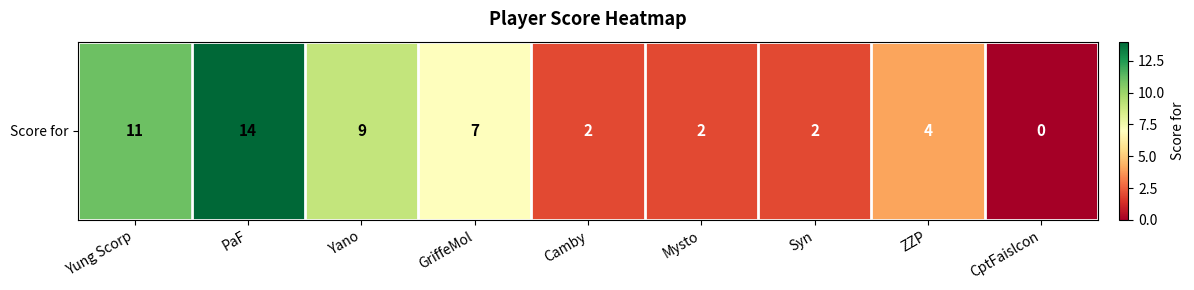

The chart shows a value of 0 at Mysto. True or false?

False